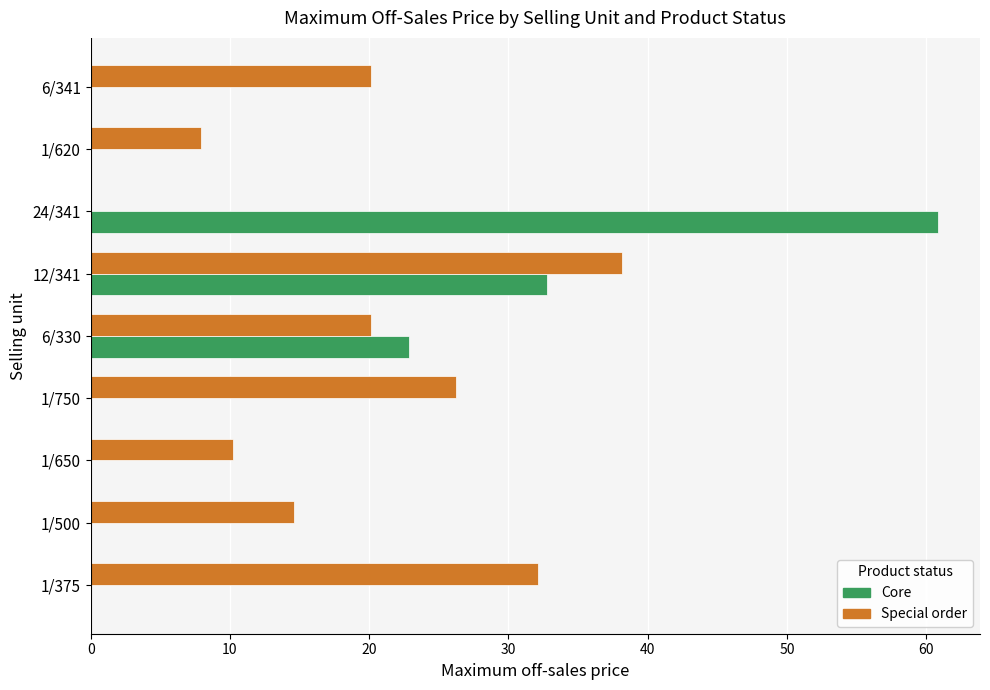

At which label is Core closest to 30?

12/341